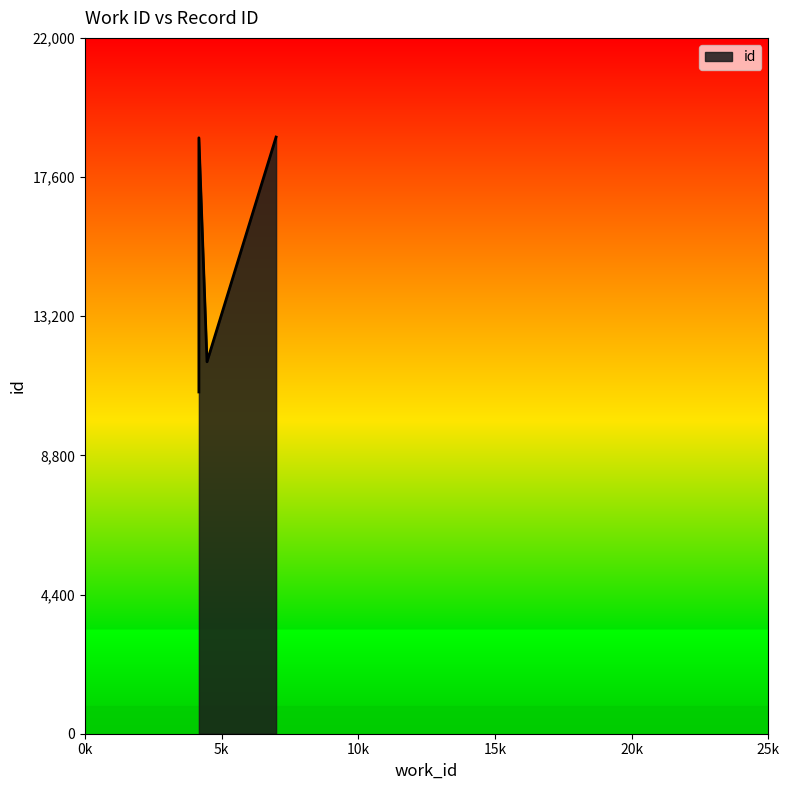

At which label does the data first exceed 18840?

6992